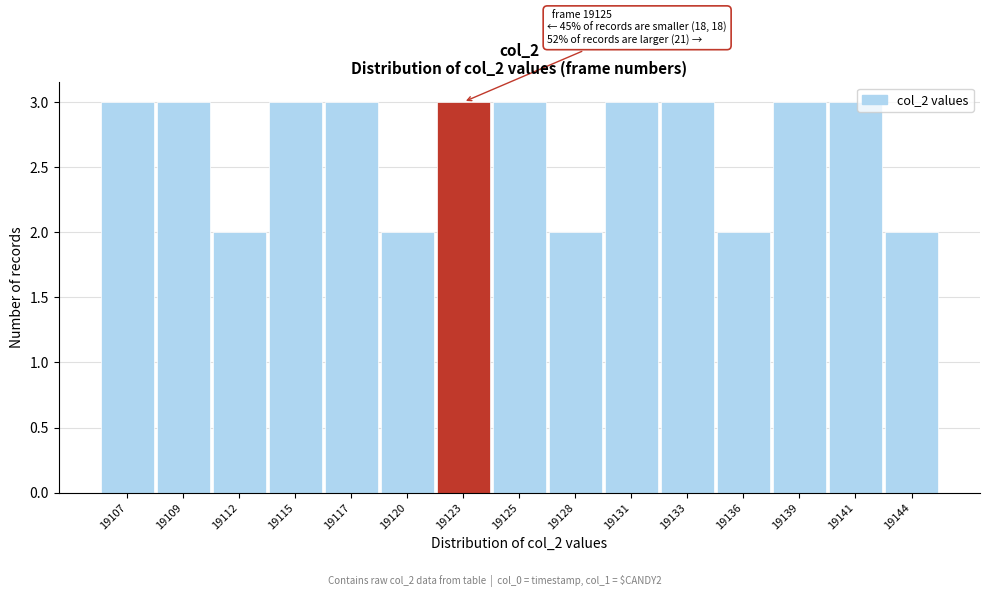

Reading left to right, what are all the values shown in this chart?

3	3	2	3	3	2	3	3	2	3	3	2	3	3	2